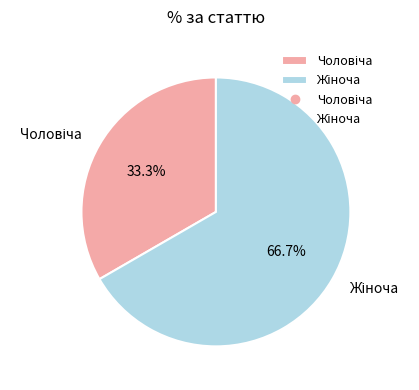

Does any single category account for the majority?

Yes